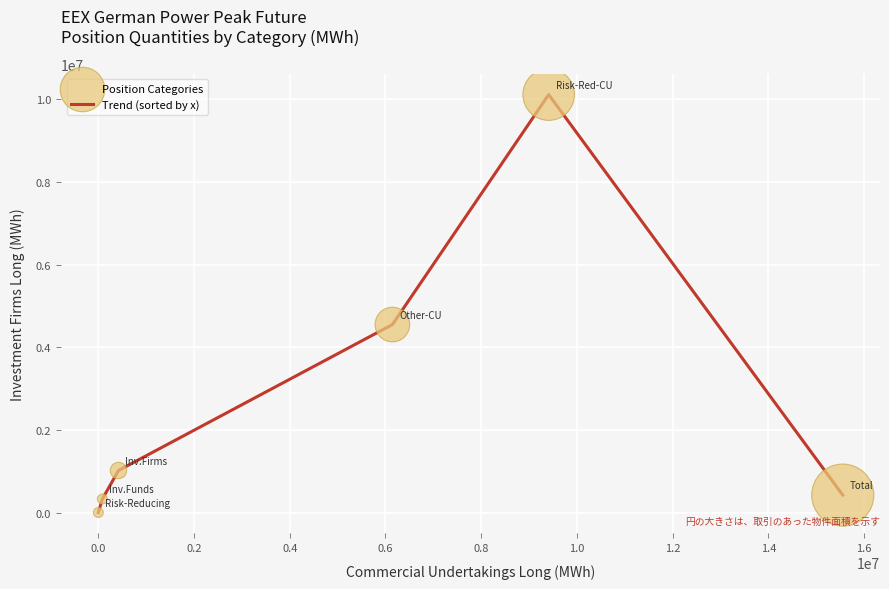

What is the maximum value shown in the chart?

10114584